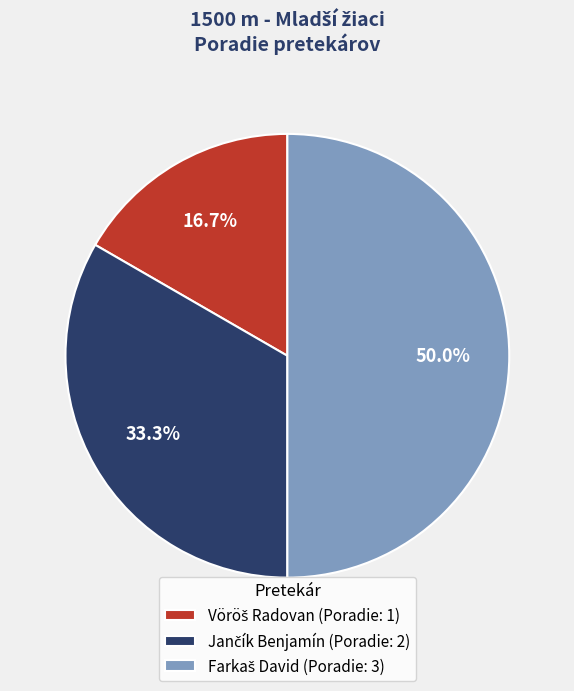

Count the number of slices in the pie.

3